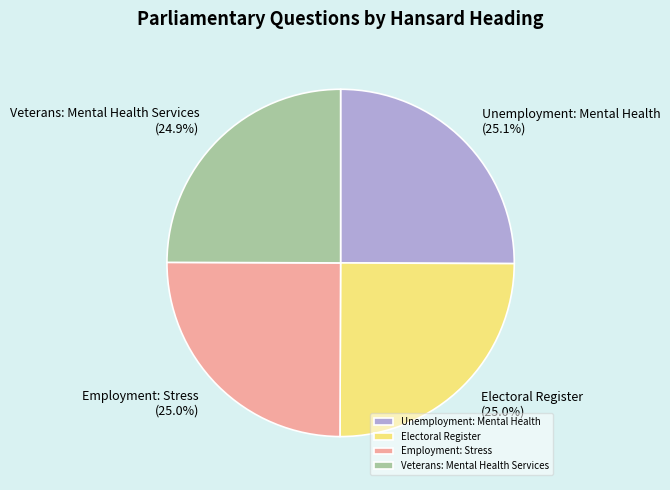

What percentage do Unemployment: Mental Health and Veterans: Mental Health Services together represent?

50.0%